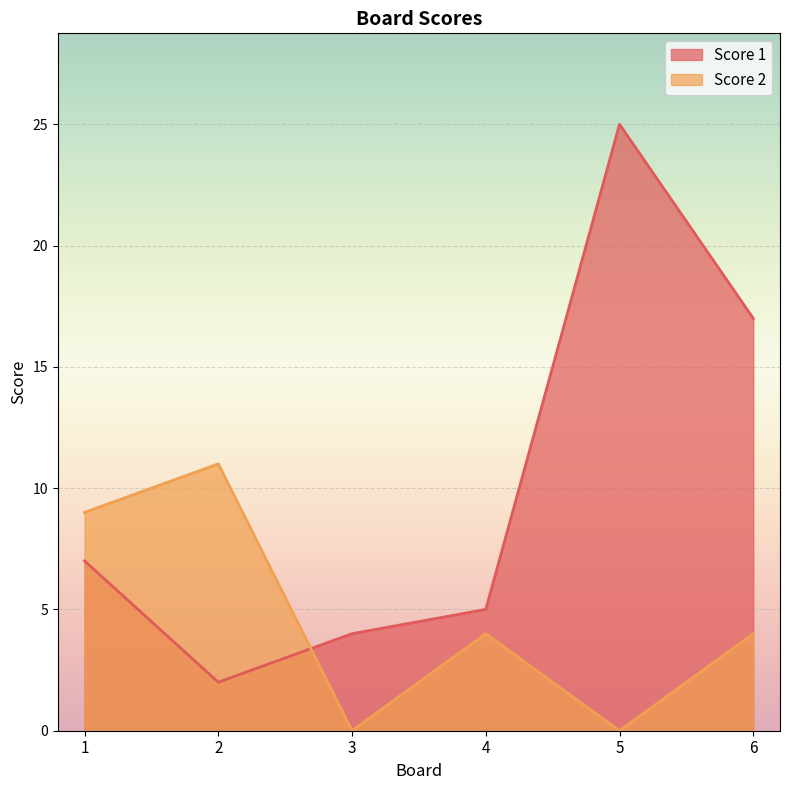

What are all the series names shown in the legend?

Score 1, Score 2